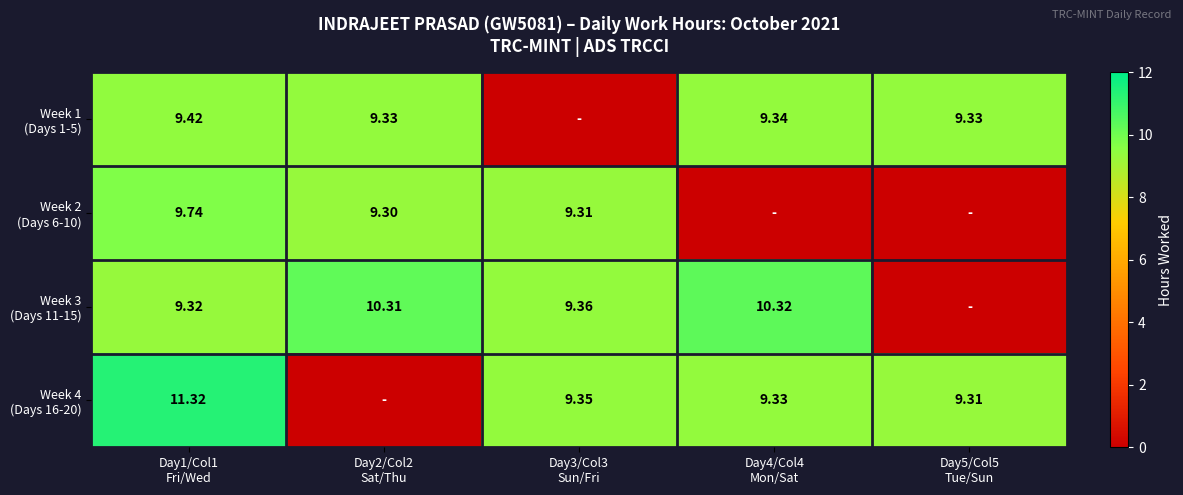

What is the sum of the Week 4 (Days 16-20) values at Day2/Col2 Sat/Thu and Day3/Col3 Sun/Fri?

9.3